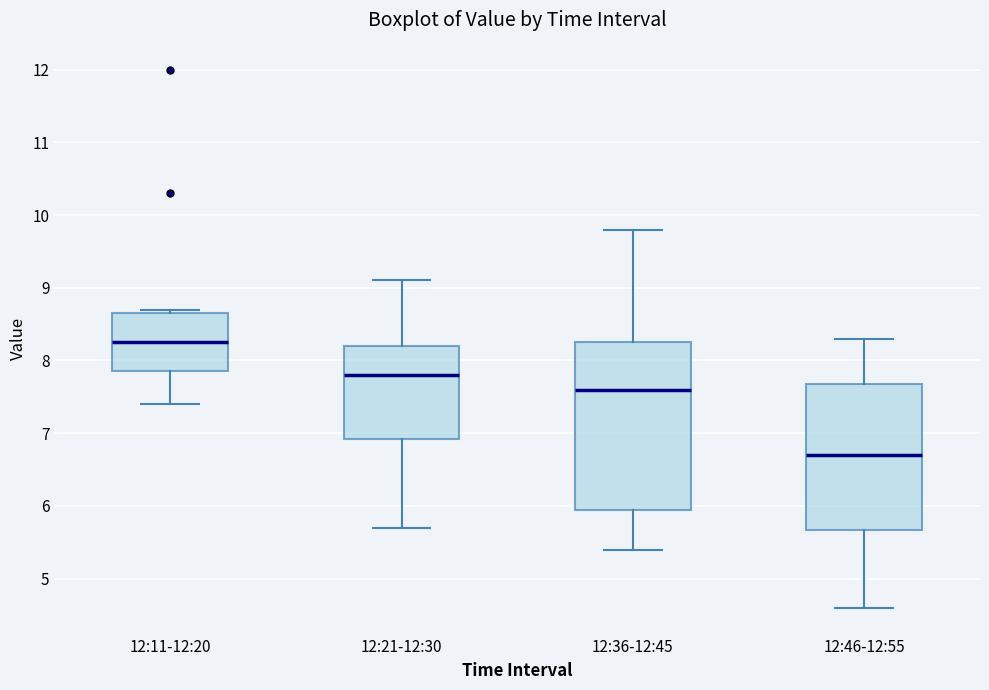

Which box is the tallest, from its lower edge to its upper edge?

12:36-12:45